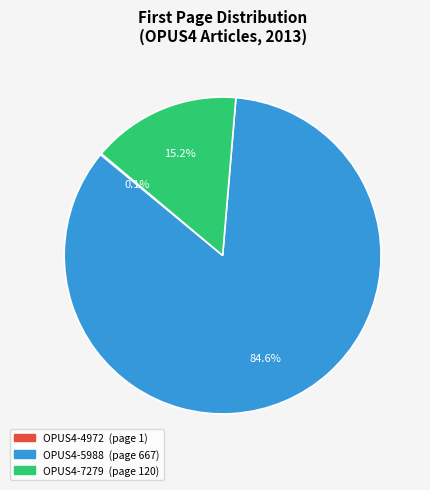

Which has a higher value, OPUS4-5988 or OPUS4-7279?

OPUS4-5988